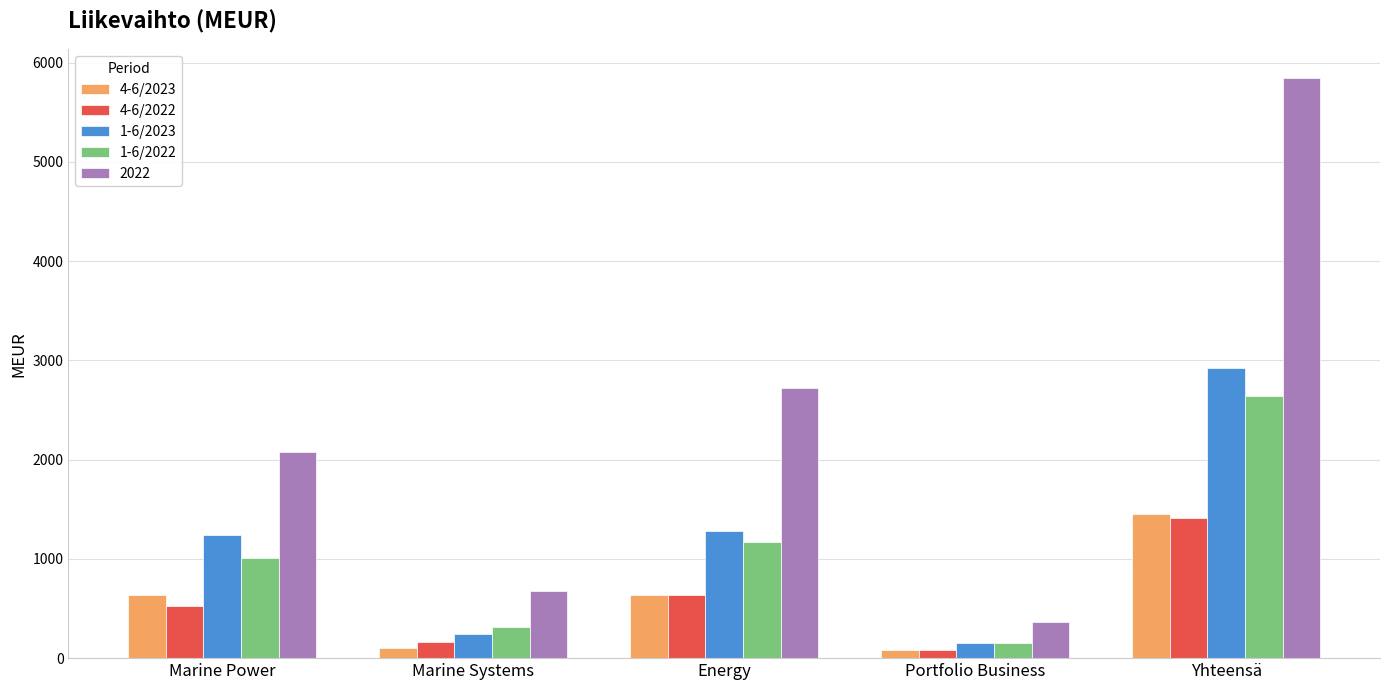

What is the value of the 1-6/2023 bar at the 3rd from the left?

1278